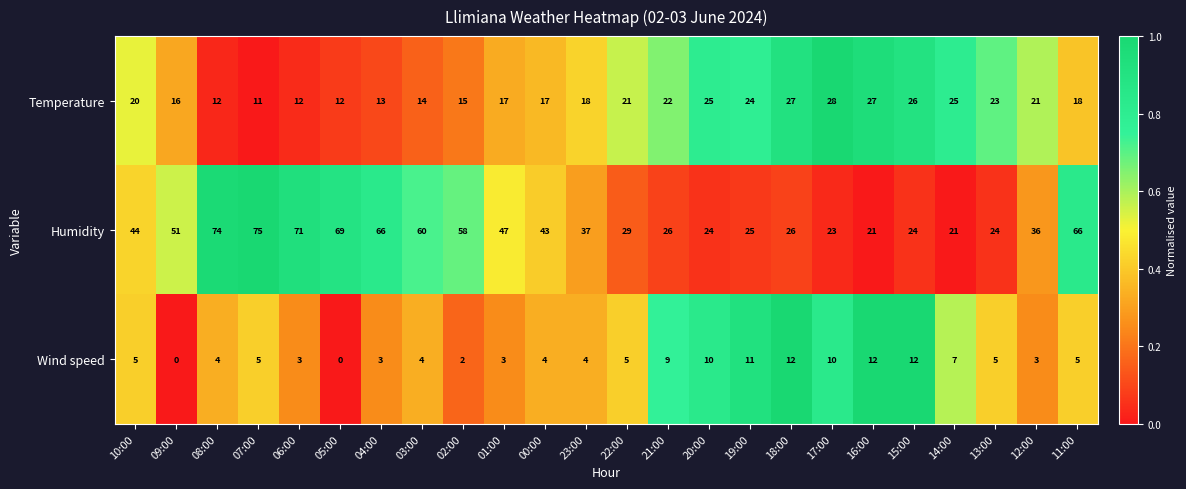

Rank the series by their maximum value, from highest to lowest.

Humidity, Temperature, Wind speed